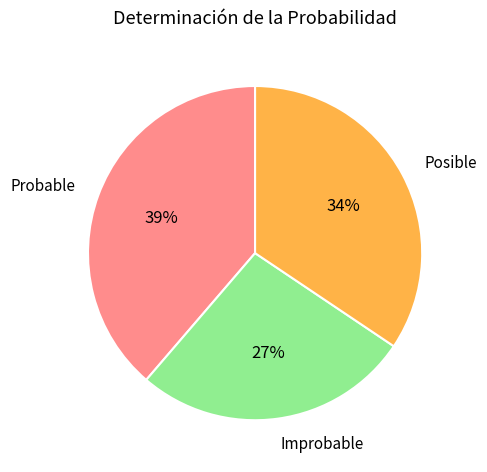

The Posible slice represents 34% of the pie. True or false?

True